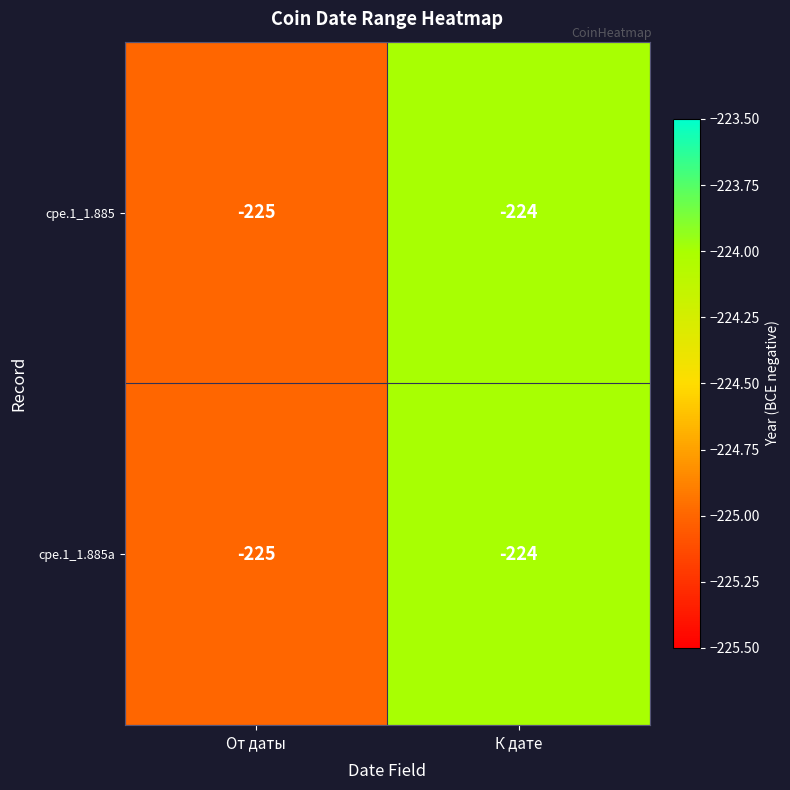

Is the value of cpe.1_1.885 at От даты greater than the value of cpe.1_1.885a at К дате?

No